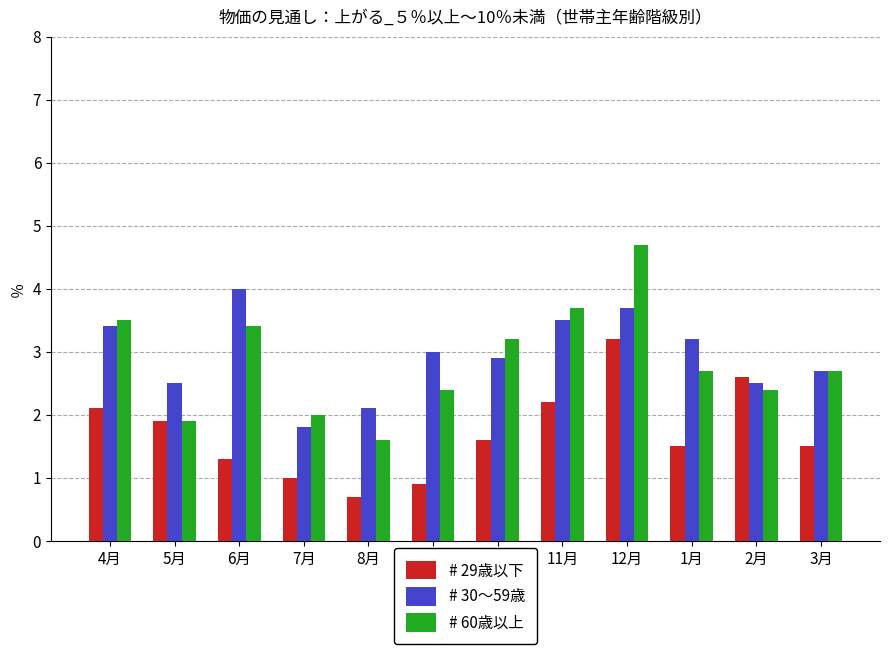

What is the spread (max minus min) of values at 12月?

1.5